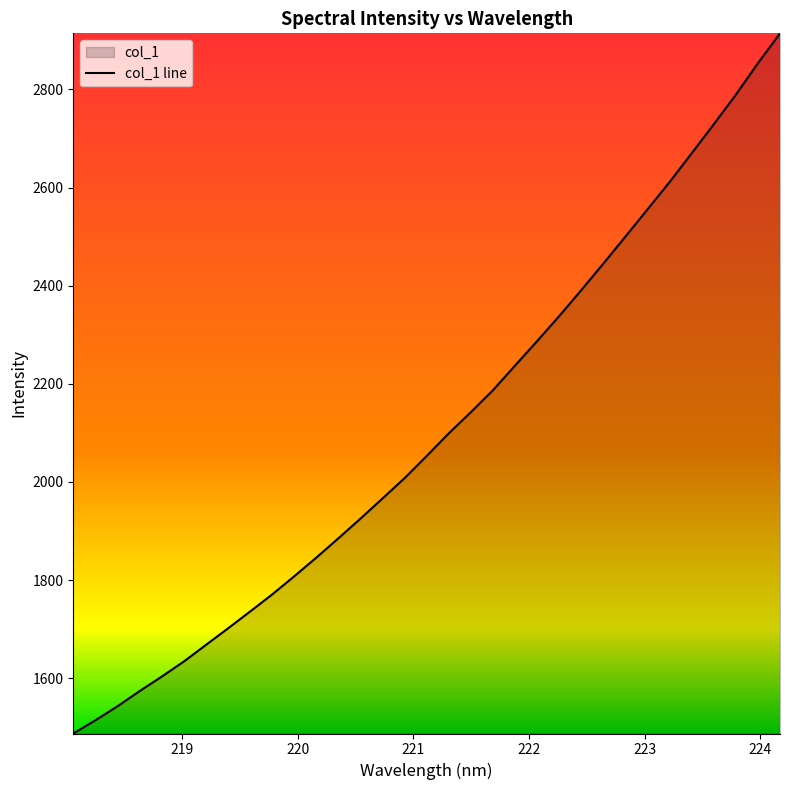

How many data points are less than 2053?

16